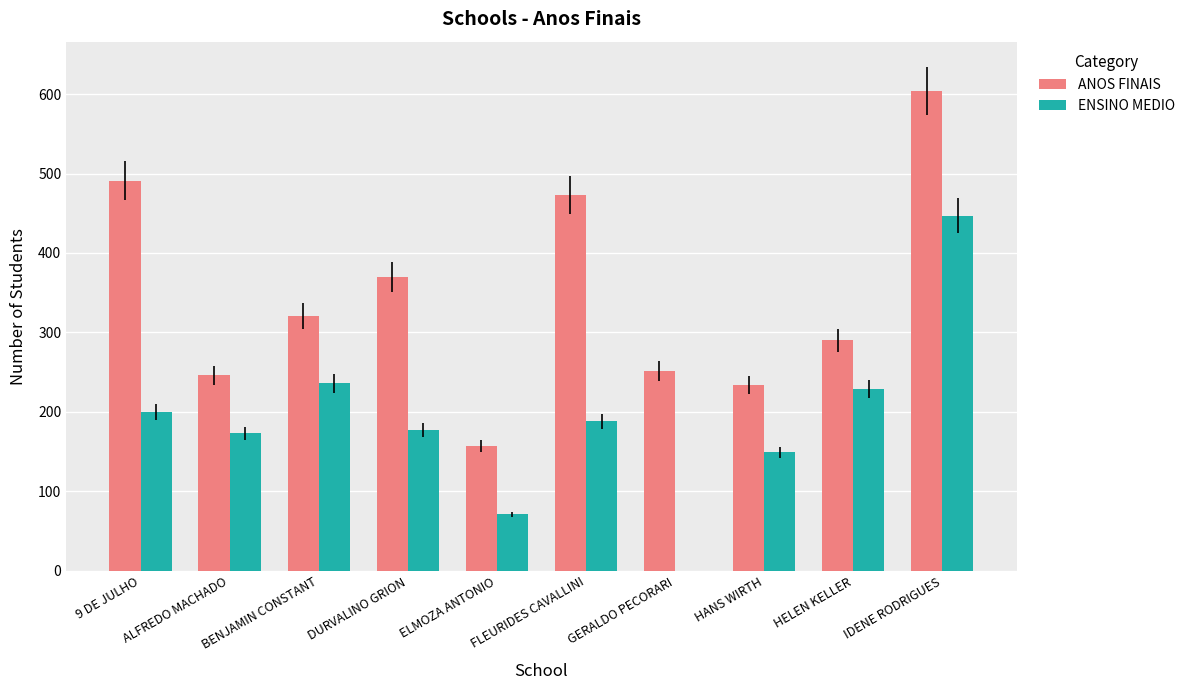

Reading right to left, transcribe all the data shown in this chart.

ANOS FINAIS: IDENE RODRIGUES=604	HELEN KELLER=290	HANS WIRTH=234	GERALDO PECORARI=251	FLEURIDES CAVALLINI=473	ELMOZA ANTONIO=157	DURVALINO GRION=370	BENJAMIN CONSTANT=321	ALFREDO MACHADO=246	9 DE JULHO=491
ENSINO MEDIO: IDENE RODRIGUES=447	HELEN KELLER=229	HANS WIRTH=149	GERALDO PECORARI=0	FLEURIDES CAVALLINI=188	ELMOZA ANTONIO=71	DURVALINO GRION=177	BENJAMIN CONSTANT=236	ALFREDO MACHADO=173	9 DE JULHO=200